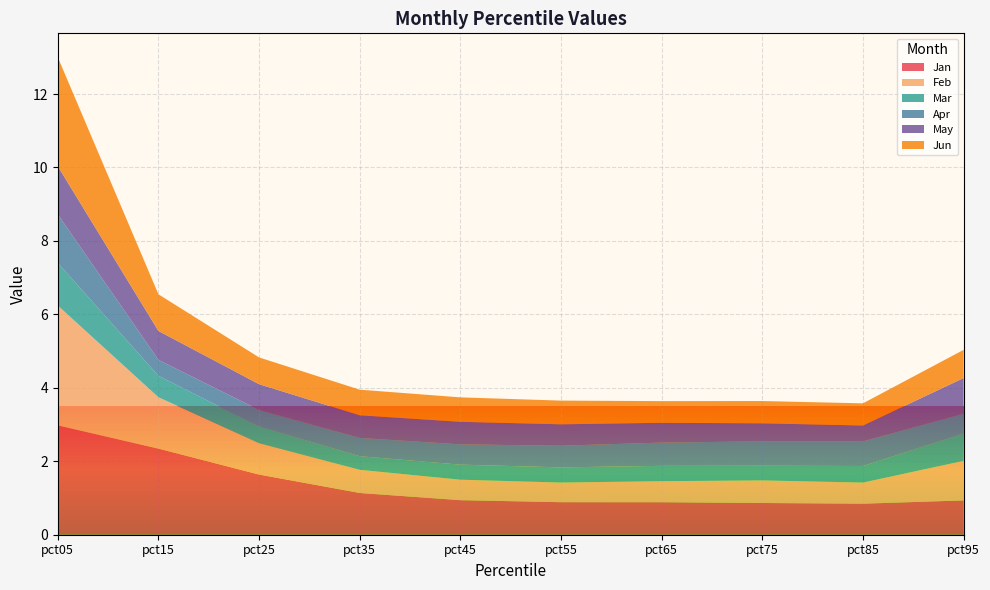

Reading left to right, what are all the values shown in this chart?

Jan: 3.0	2.3	1.6	1.1	0.9	0.9	0.9	0.9	0.8	0.9
Feb: 3.3	1.4	0.9	0.6	0.6	0.5	0.6	0.6	0.6	1.1
Mar: 1.2	0.6	0.5	0.4	0.4	0.4	0.4	0.4	0.5	0.7
Apr: 1.3	0.4	0.5	0.5	0.6	0.6	0.6	0.7	0.7	0.5
May: 1.3	0.8	0.7	0.6	0.6	0.6	0.5	0.5	0.4	1.0
Jun: 3.0	1.0	0.7	0.7	0.7	0.6	0.6	0.6	0.6	0.8